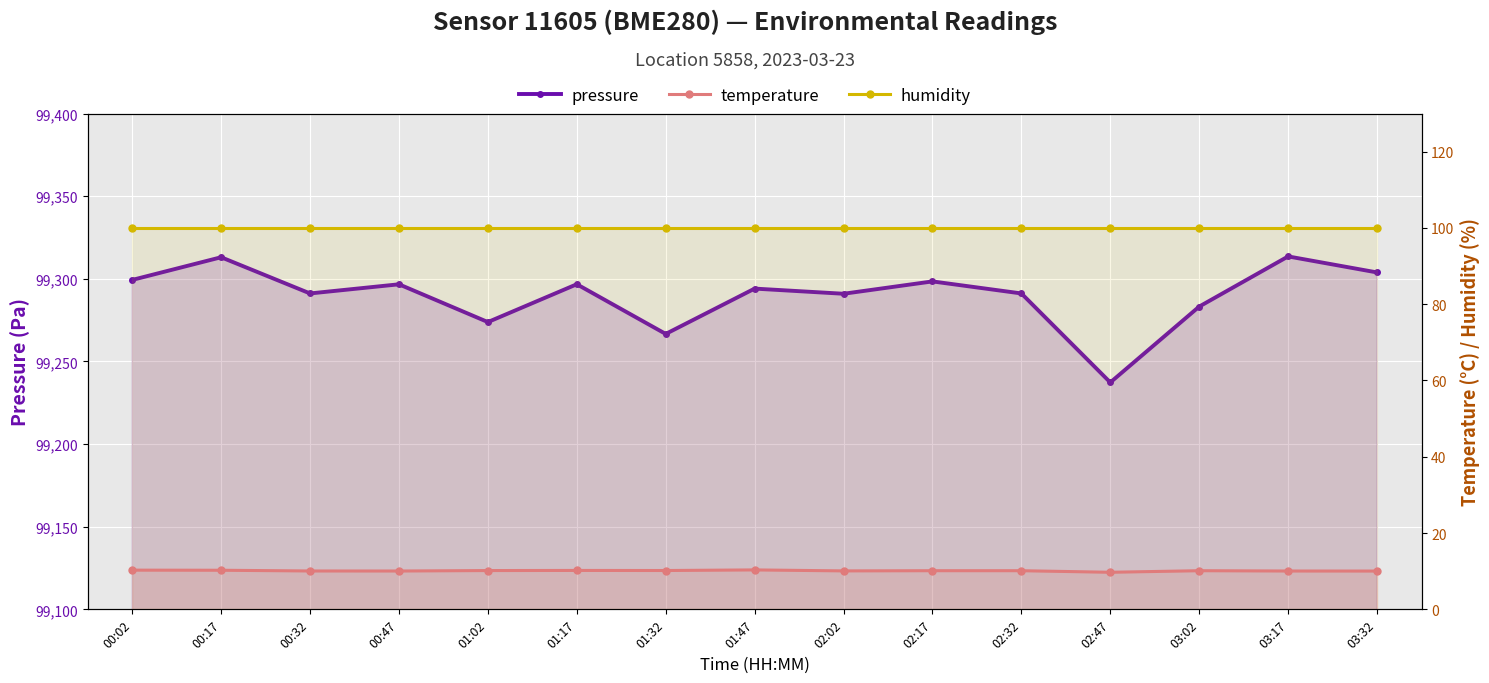

How many interior local valleys does the temperature series have?

4